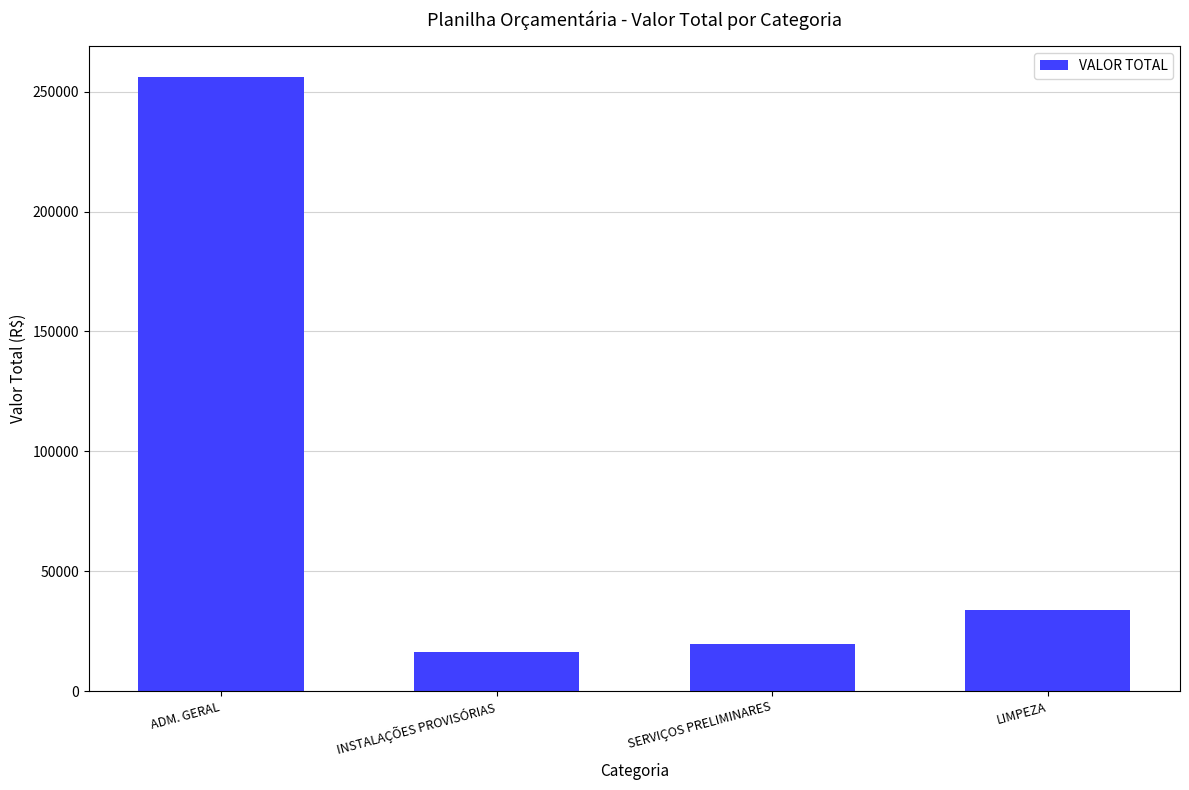

Where is the data nearest to the value 136201?

LIMPEZA